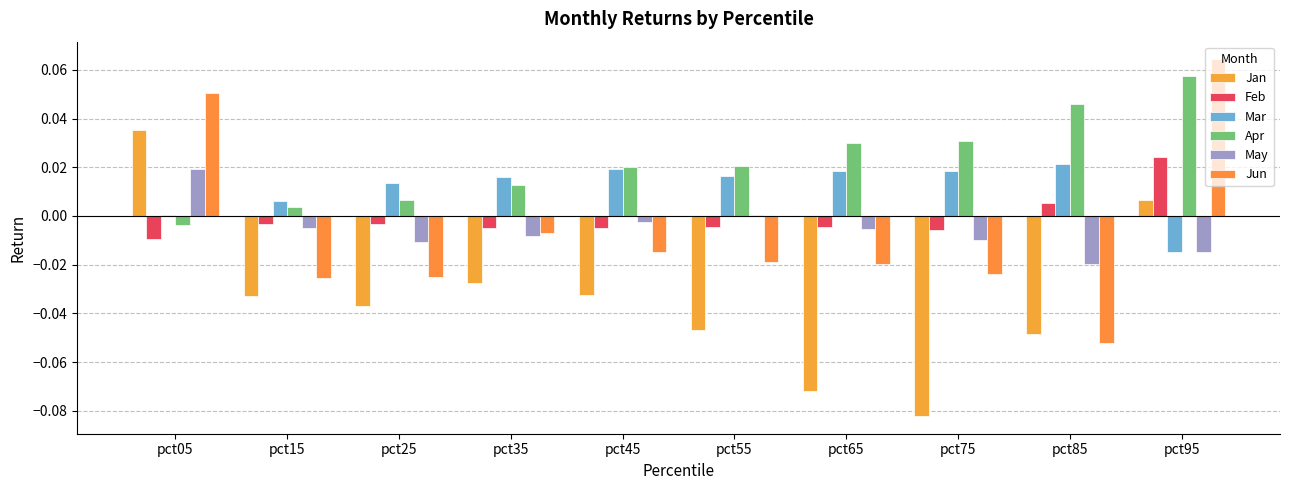

At which label does Jun reach its minimum?

pct85